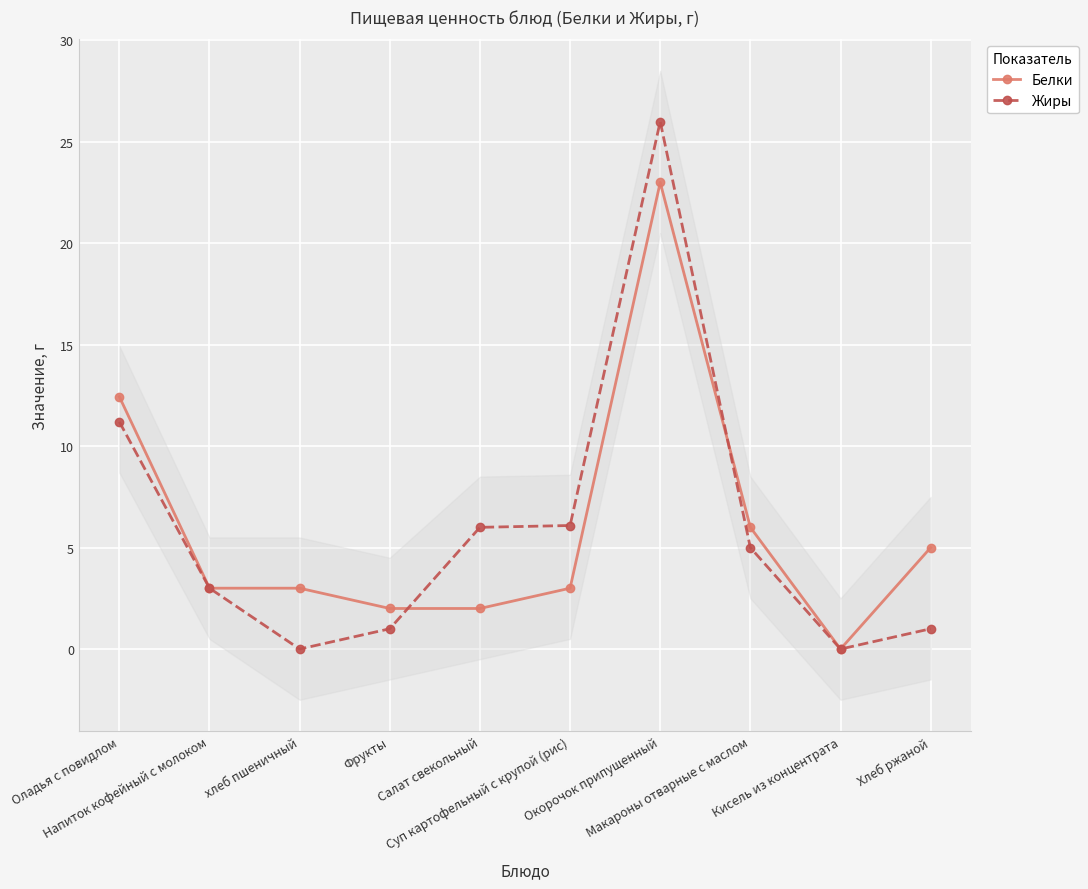

At which label does Белки reach its peak?

Окорочок припущенный